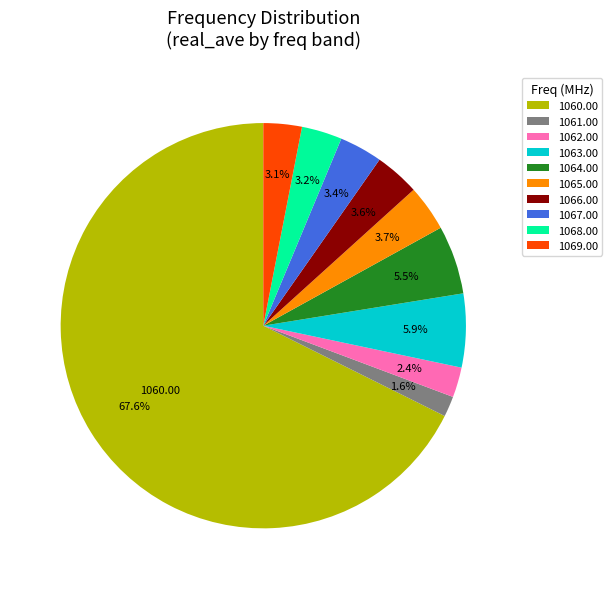

Which slice represents more than half of the pie?

1060.00